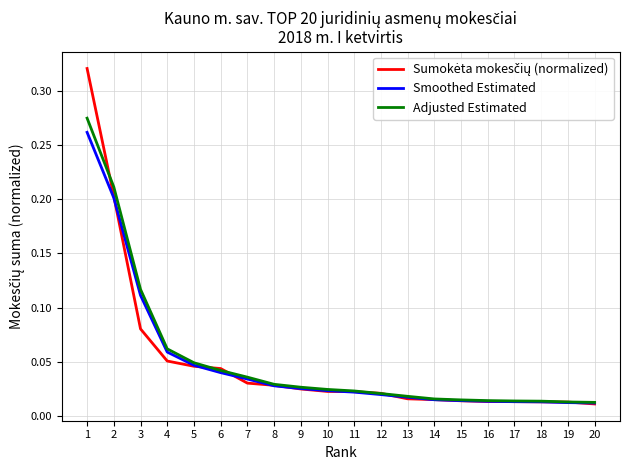

Is the value of Smoothed Estimated at 17 greater than the value of Adjusted Estimated at 2?

No